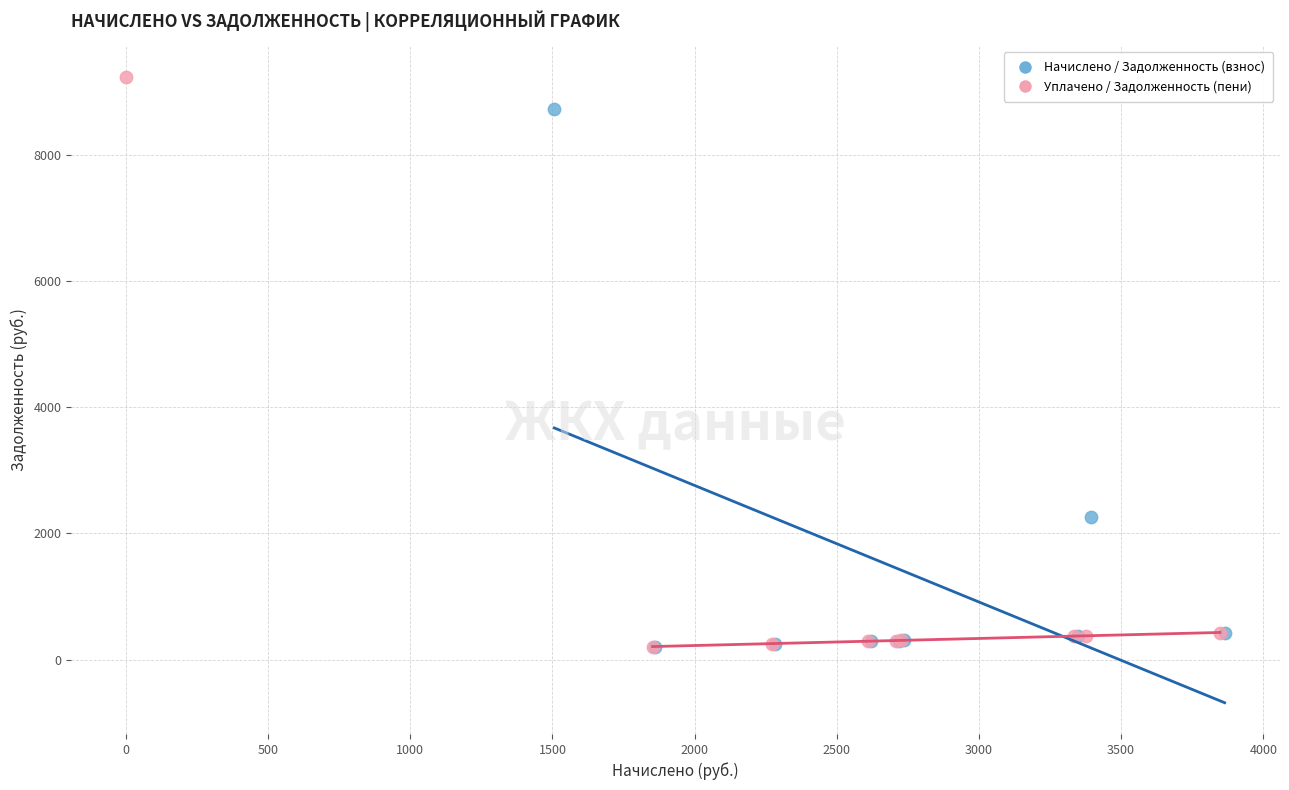

Which series has the widest spread of Y values?

Уплачено / Задолженность (пени)